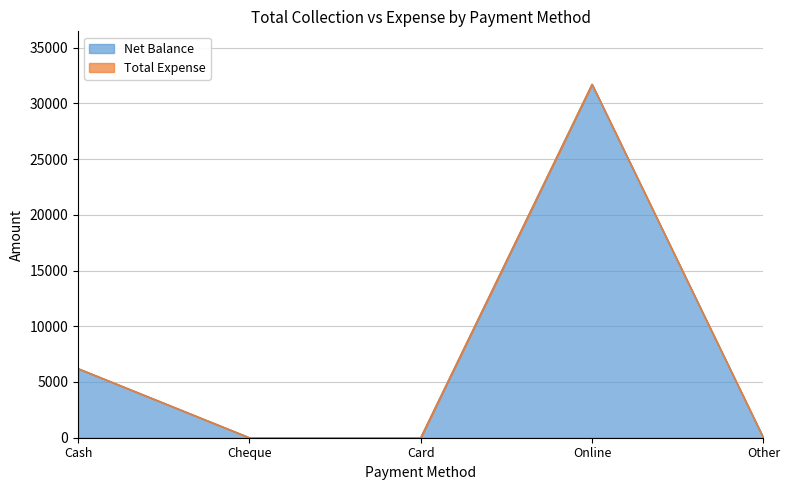

How many lines are shown in the chart?

2